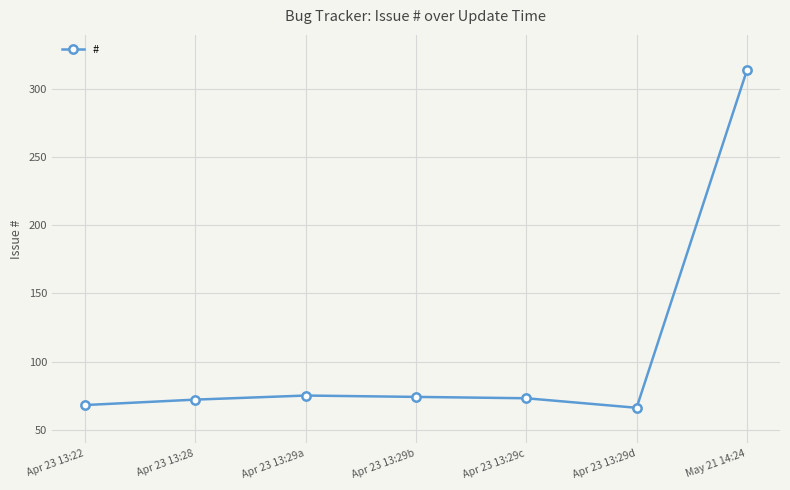

What is the smallest value displayed?

66